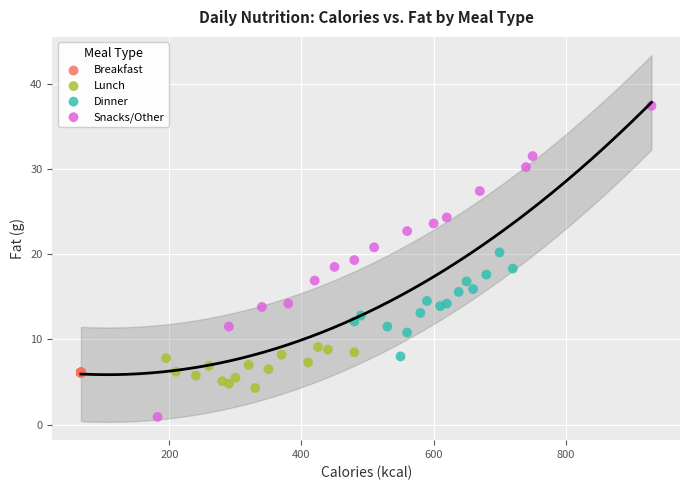

Which series reaches the maximum Y coordinate?

Snacks/Other